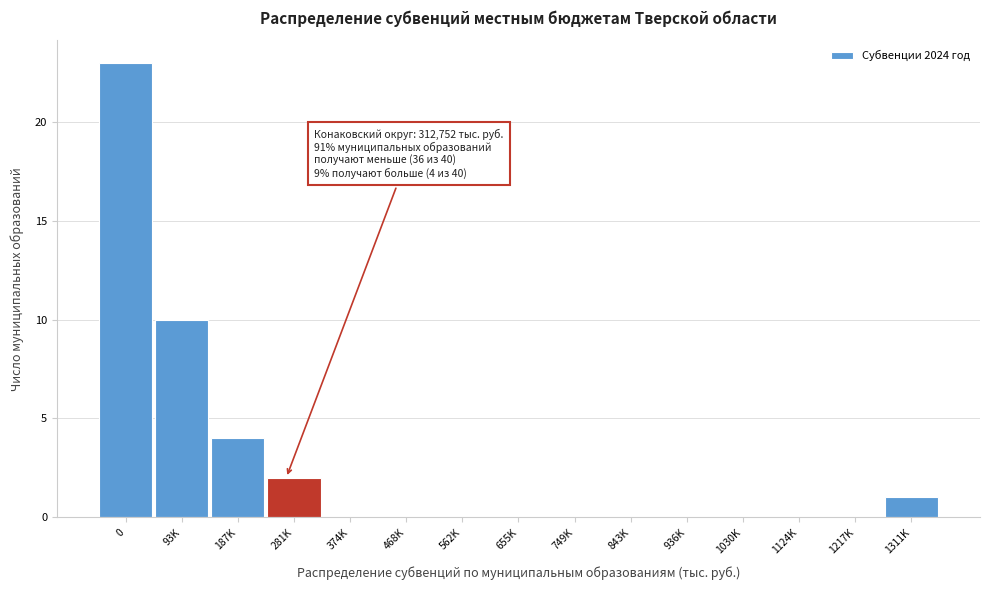

At which label is the value closest to 11?

93K